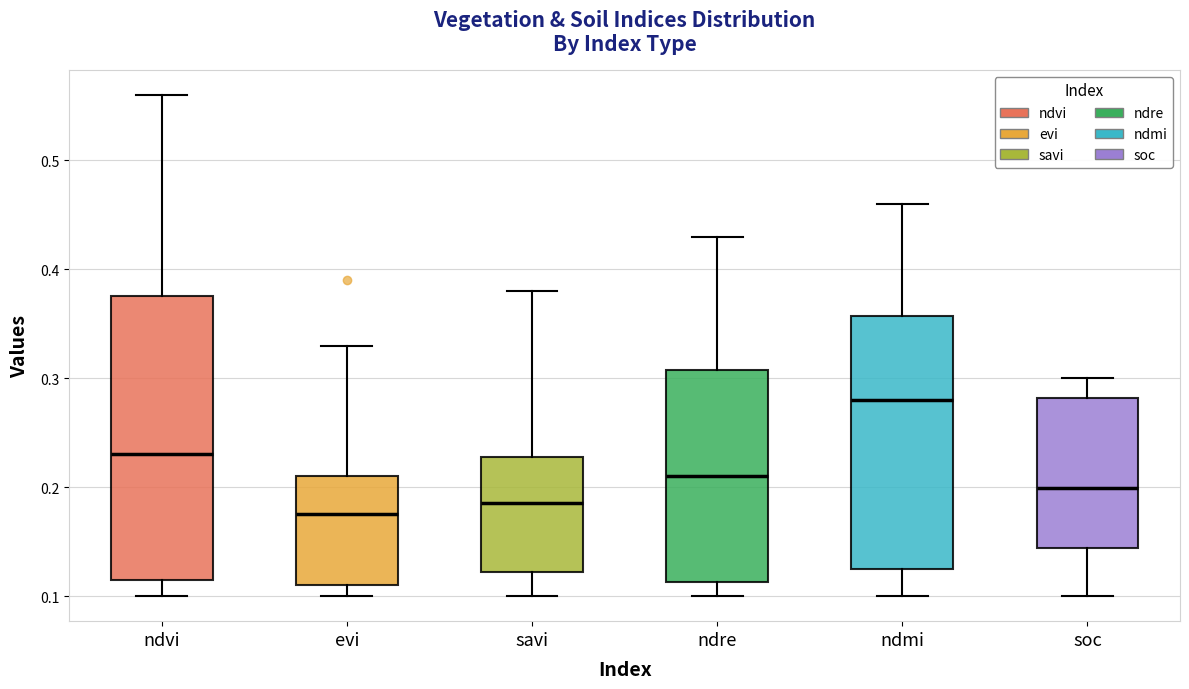

Where is the upper edge of the box for ndmi on the y-axis? The values are not printed on the chart, so give them approximately, as read against the axis.

0.36